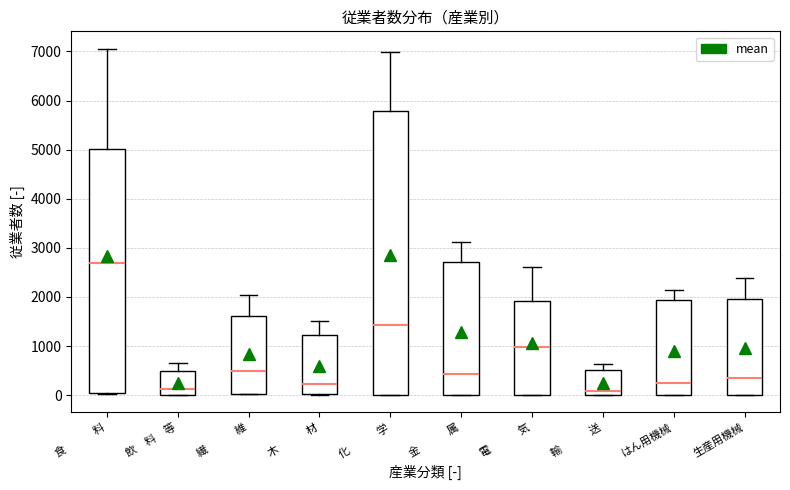

Where does the median line of the box for 金 属 sit on the y-axis? The values are not printed on the chart, so give them approximately, as read against the axis.

400